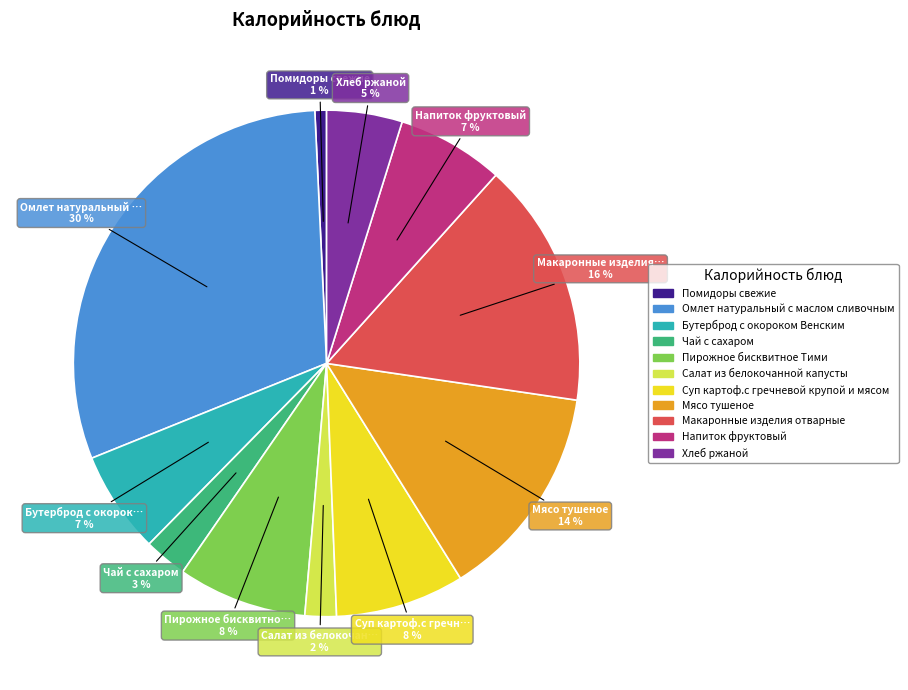

Is there a majority slice in this chart?

No